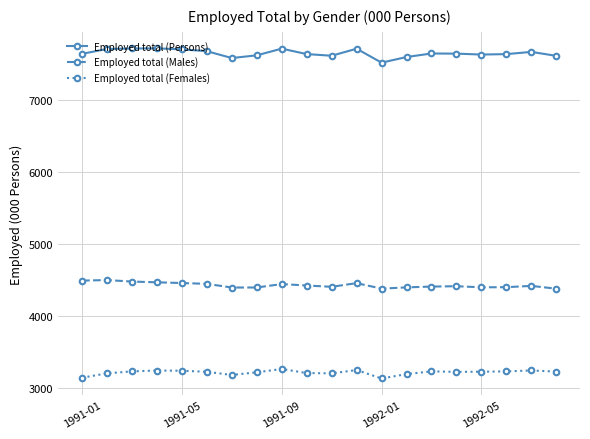

How many lines are shown in the chart?

3